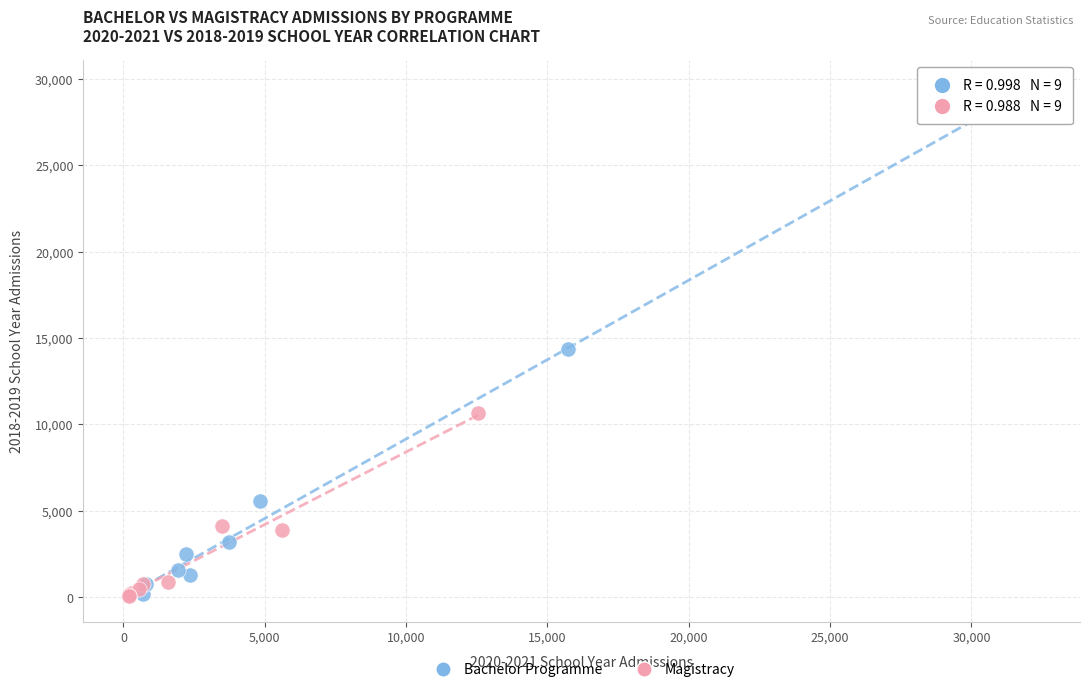

Which series has the widest spread of Y values?

Bachelor Programme